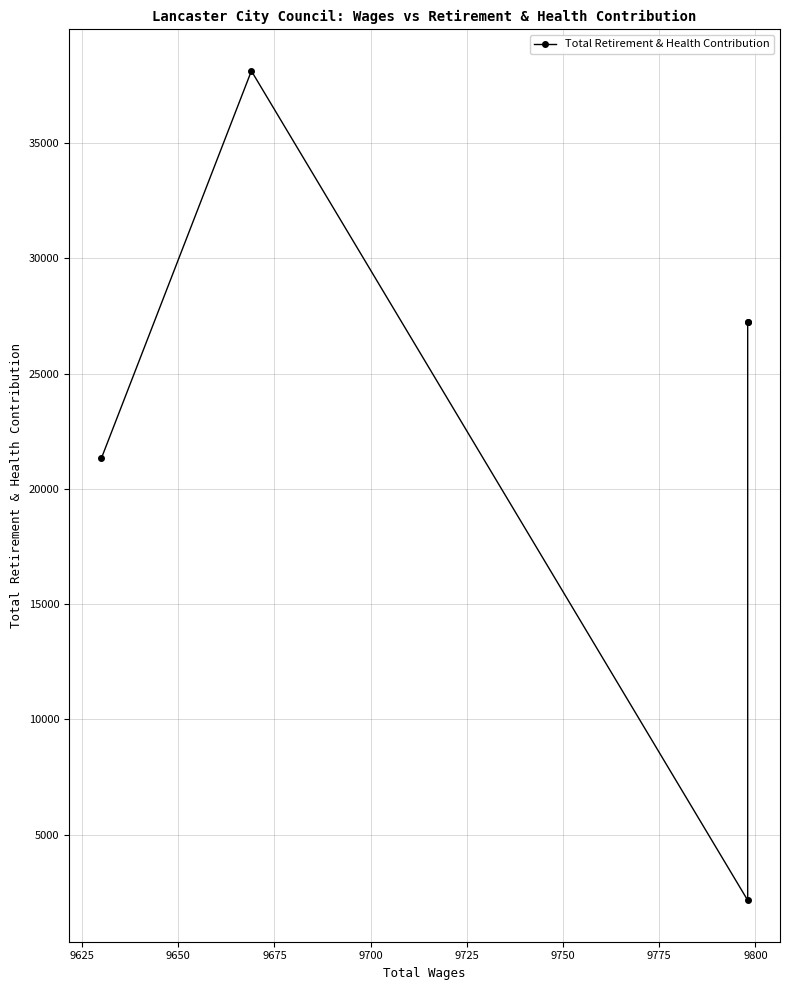

What is the smallest value displayed?

2149